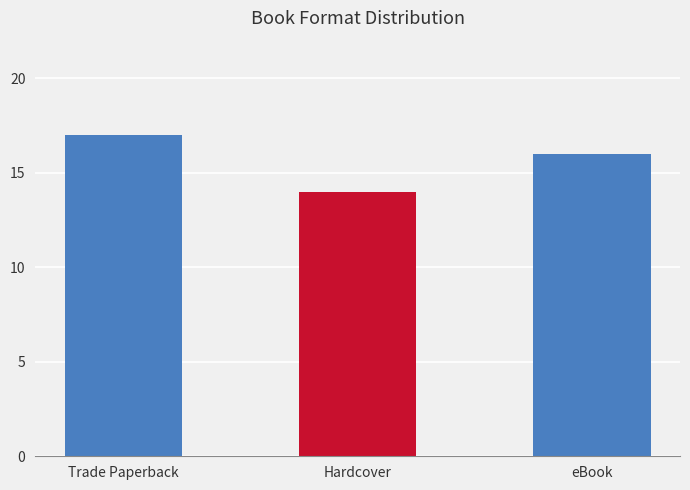

What is the difference between the maximum and minimum values?

3